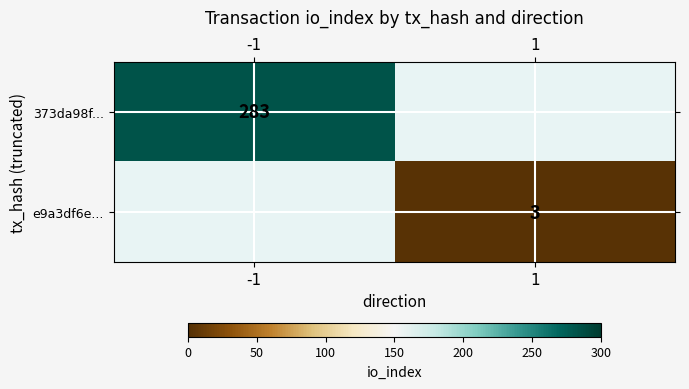

True or false: e9a3df6e... has a value of 3 at 1.

True